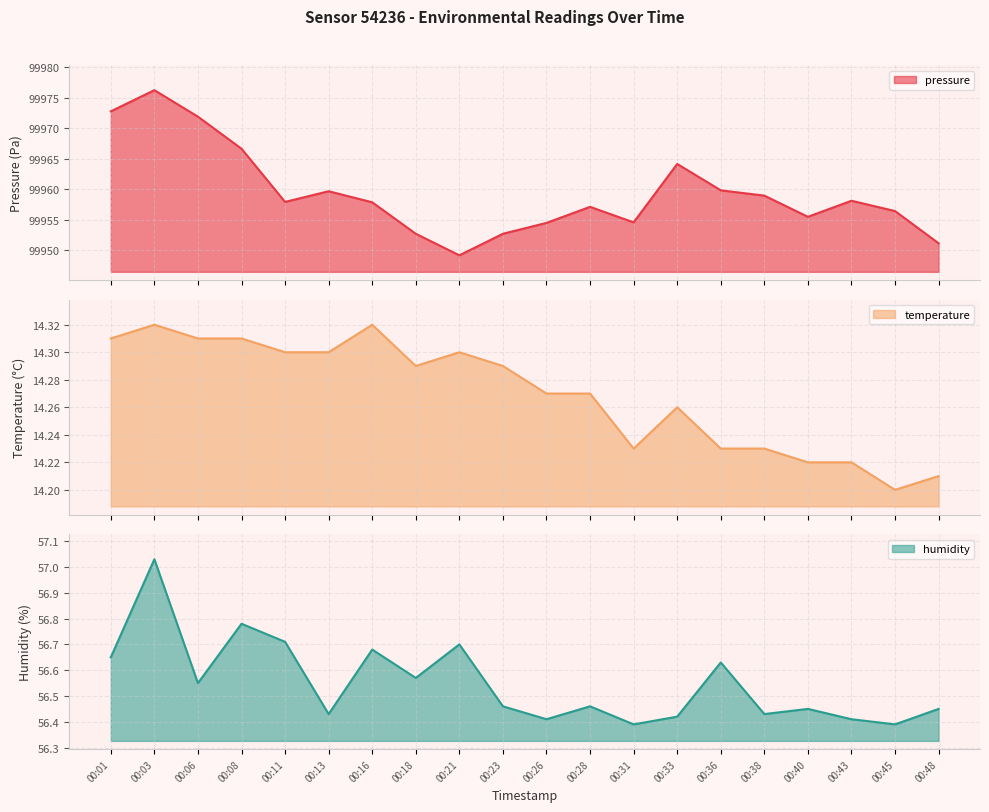

Which series has the largest total across all categories?

pressure